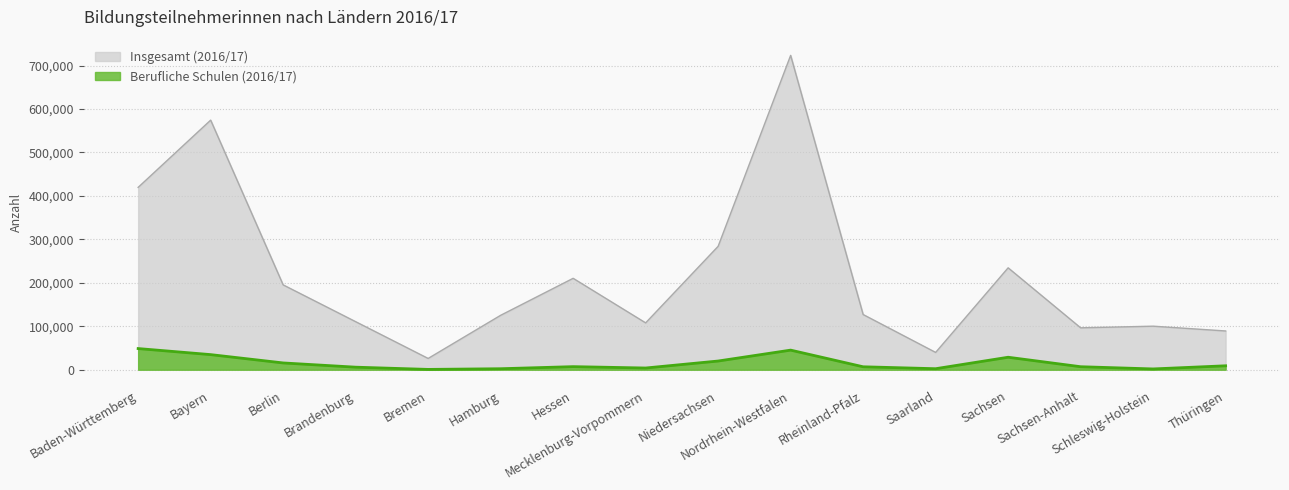

Reading right to left, what are all the values shown in this chart?

Insgesamt (2016/17): 89187	100195	96426	234495	39813	127008	723385	284028	107802	210353	125239	25946	110565	195261	574369	419662
Berufliche Schulen (2016/17): 9060	1820	6918	28729	2331	6775	45112	20023	3948	7091	2294	737	5868	15622	34772	48703